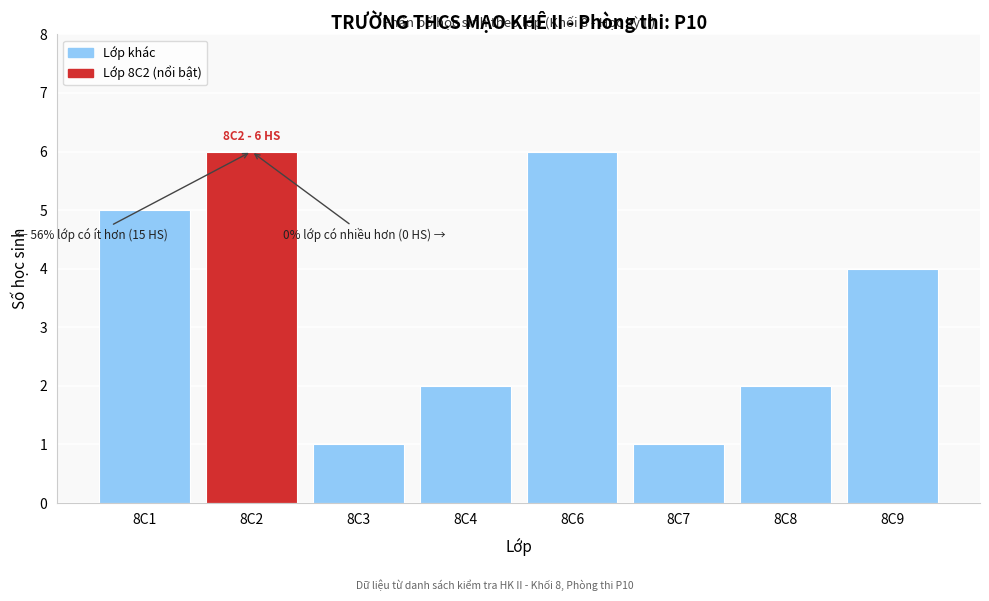

Reading left to right, extract all data points from this chart.

8C1=5	8C2=6	8C3=1	8C4=2	8C6=6	8C7=1	8C8=2	8C9=4